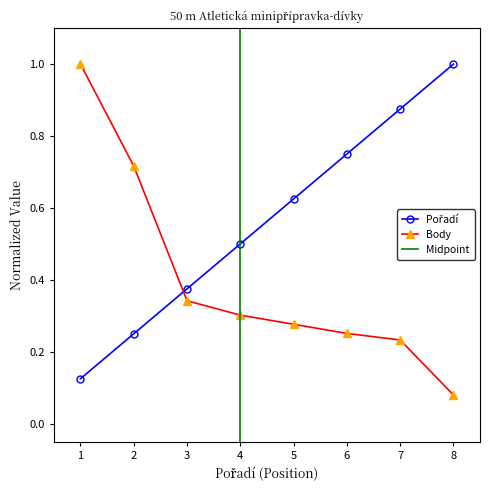

The value of Body at 5 is 0.4. True or false?

False